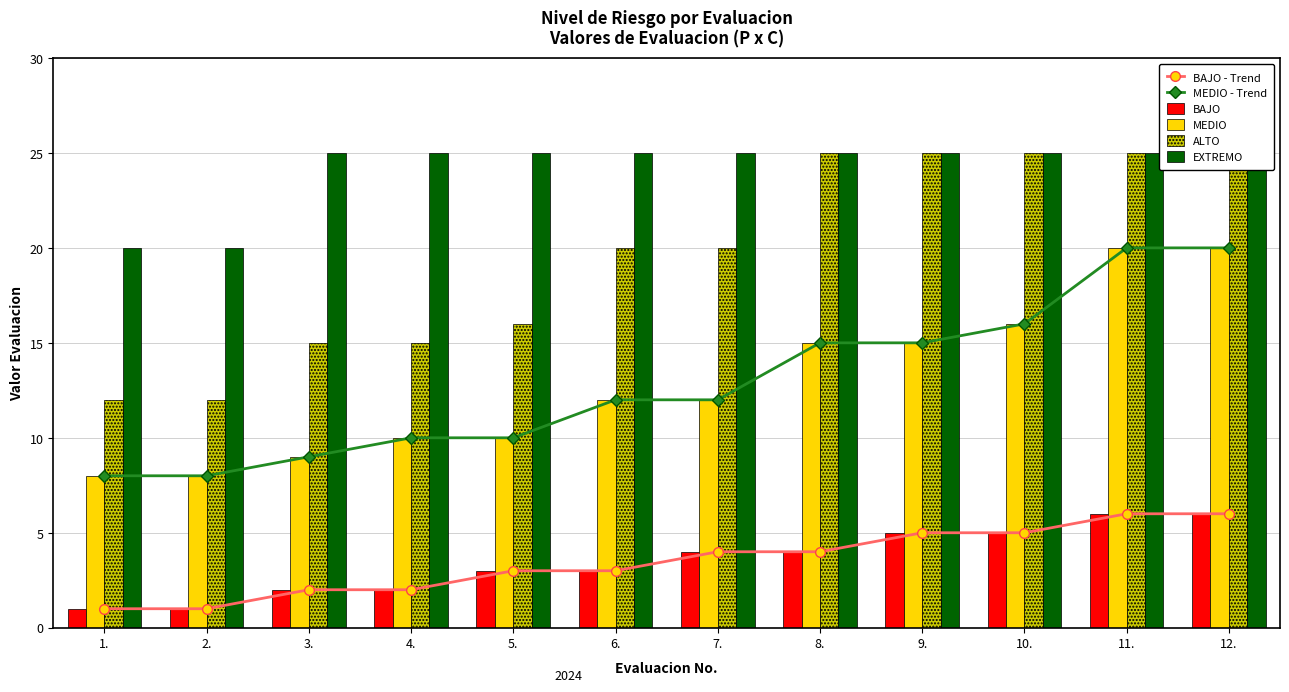

At which label is MEDIO closest to 14?

8.